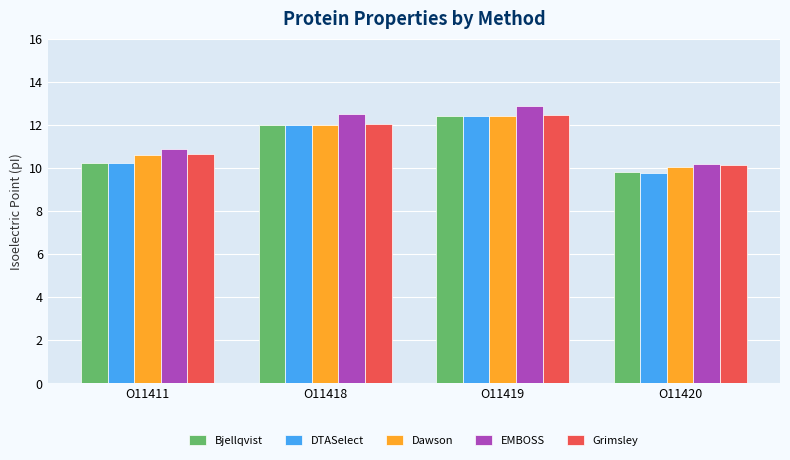

Which category has the highest value across all series?

O11419